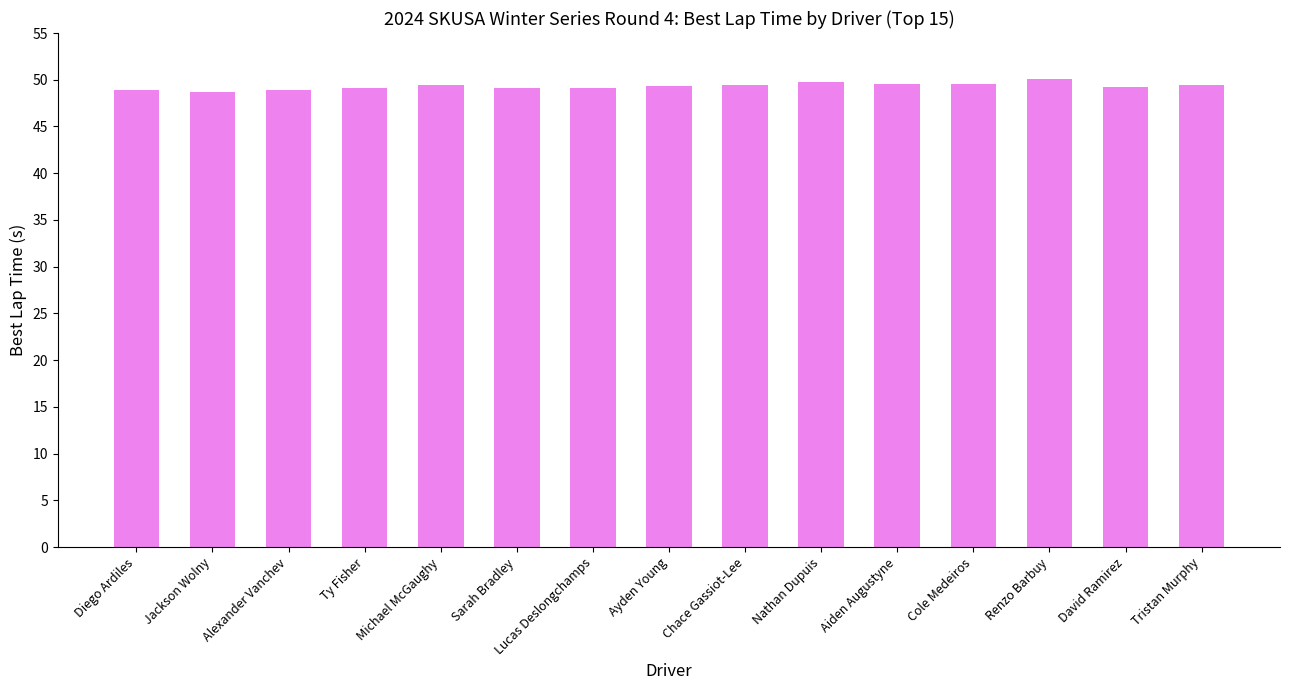

The value at Diego Ardiles is 48.9. True or false?

True